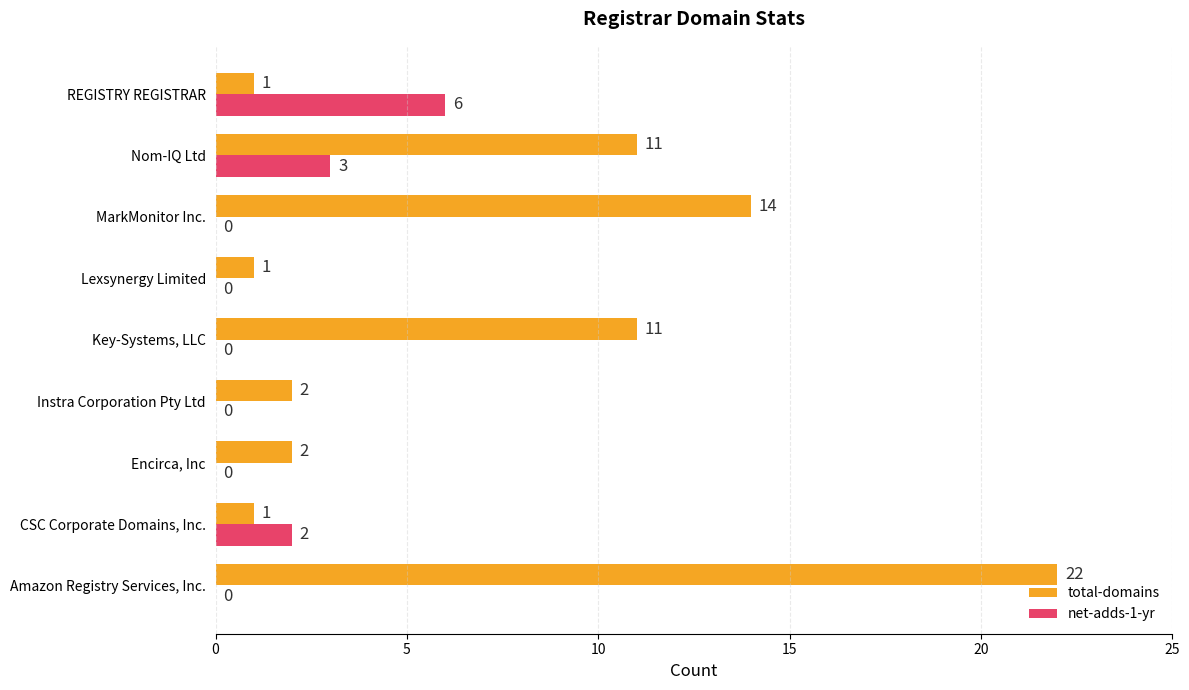

True or false: net-adds-1-yr has a value of 3 at CSC Corporate Domains, Inc..

False